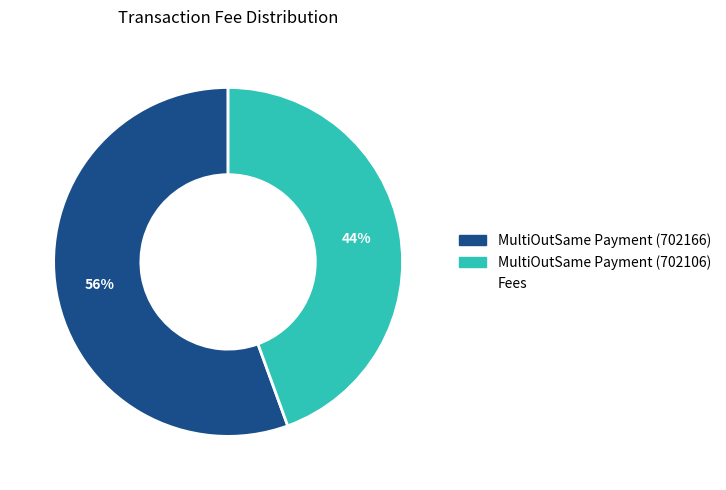

Is there a majority slice in this chart?

Yes